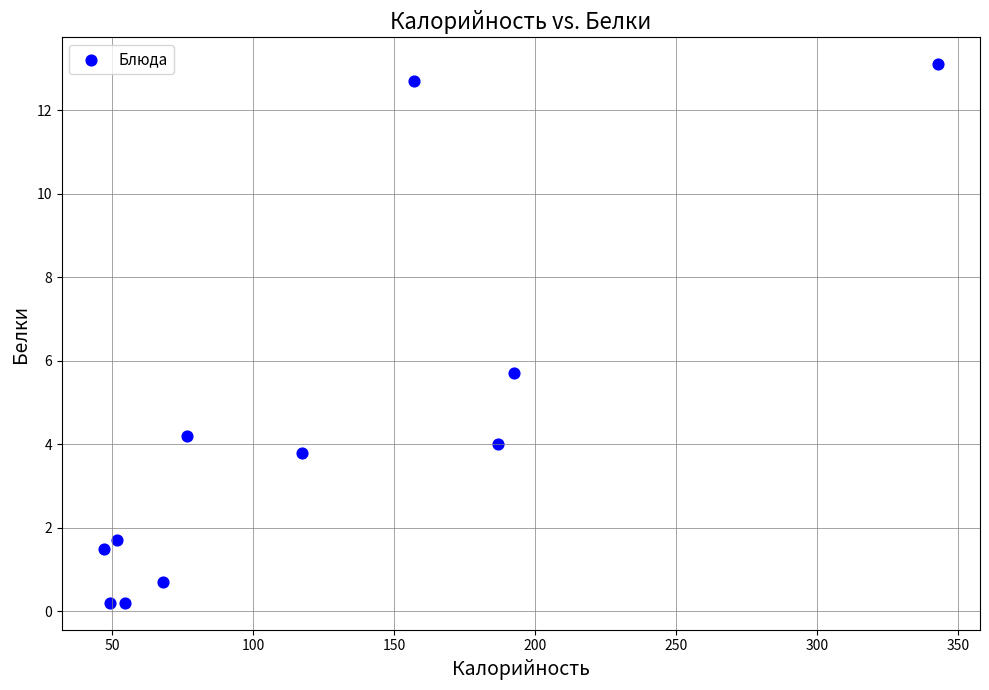

What Y value in the scatter plot is closest to 6?

5.7